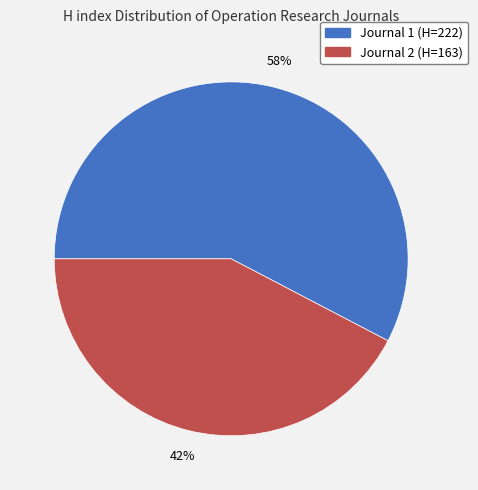

To the nearest percent, what is the average slice percentage?

50%